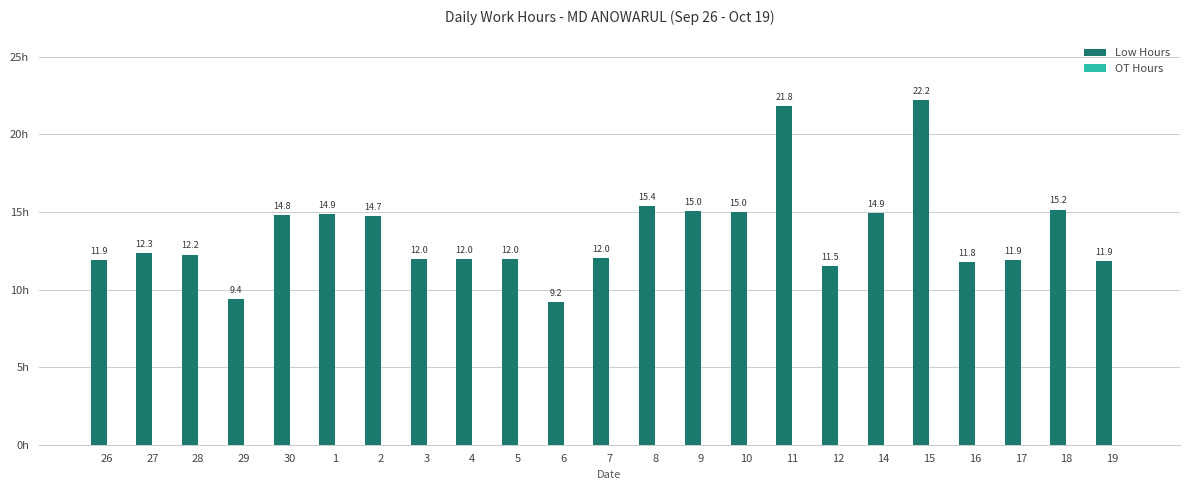

How many bars are there in total?

23